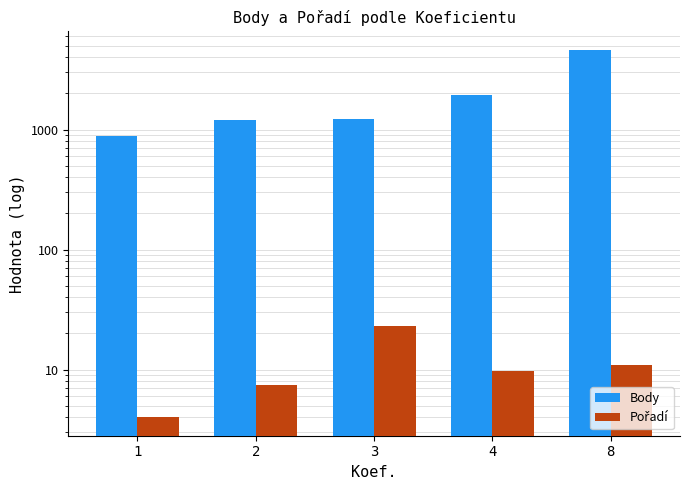

What is the total value across all series at 1?

883.0